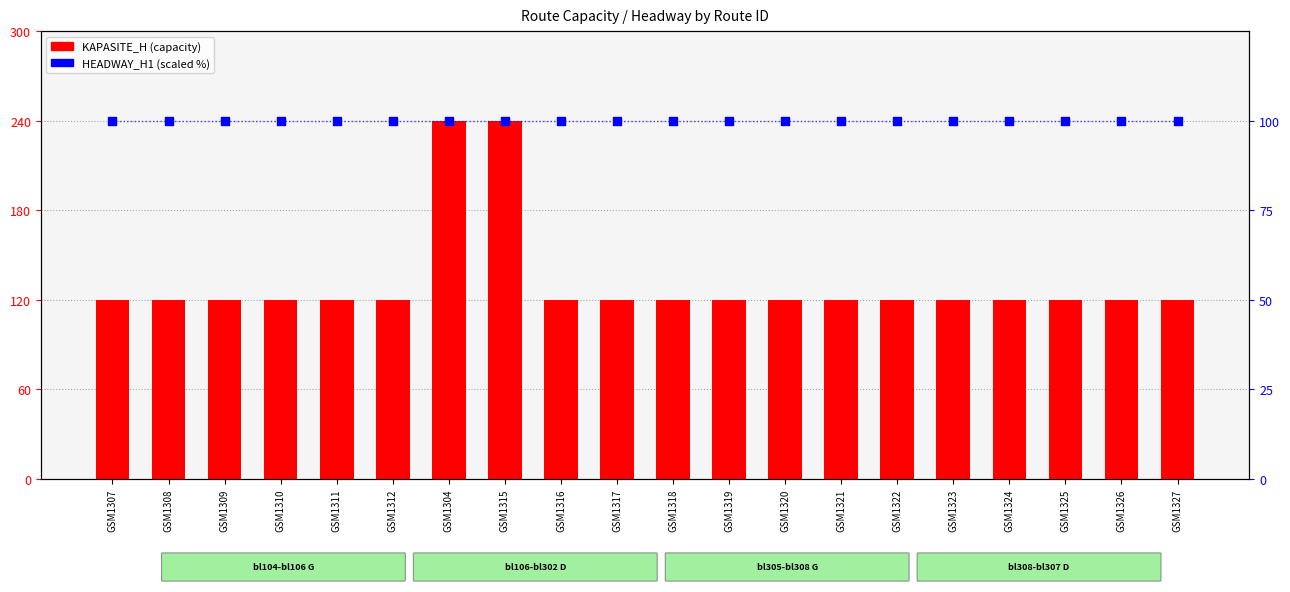

Which series reaches the minimum Y coordinate?

HEADWAY_H1 (scaled)